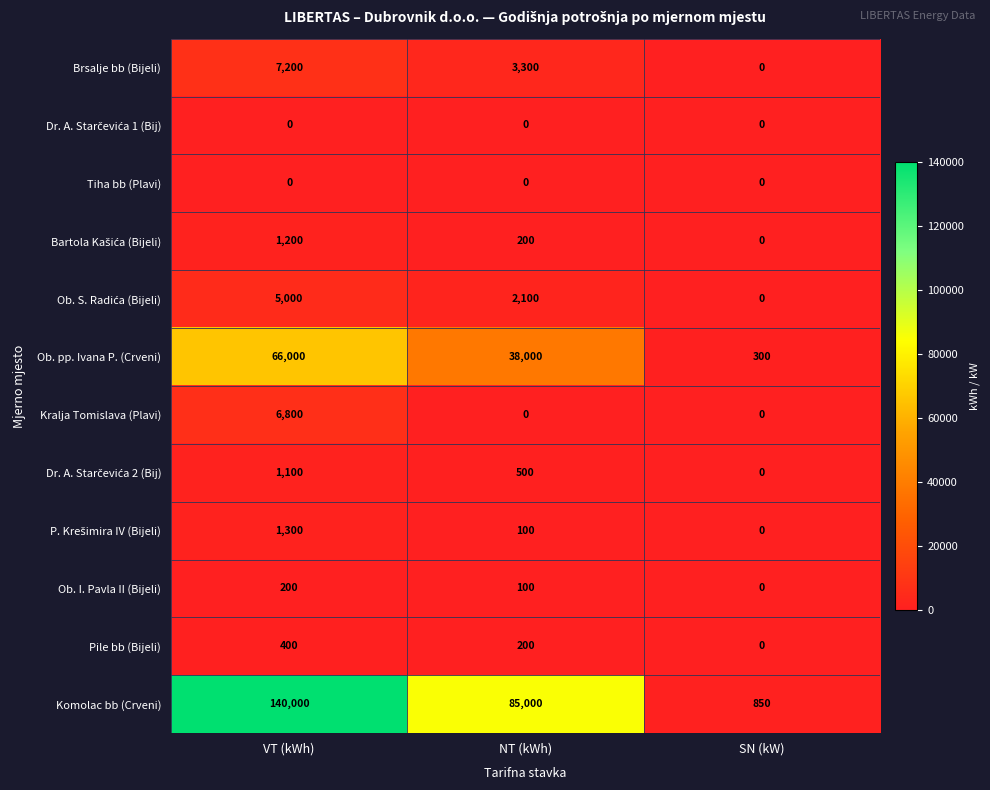

Which series has the largest total across all categories?

Komolac bb (Crveni)